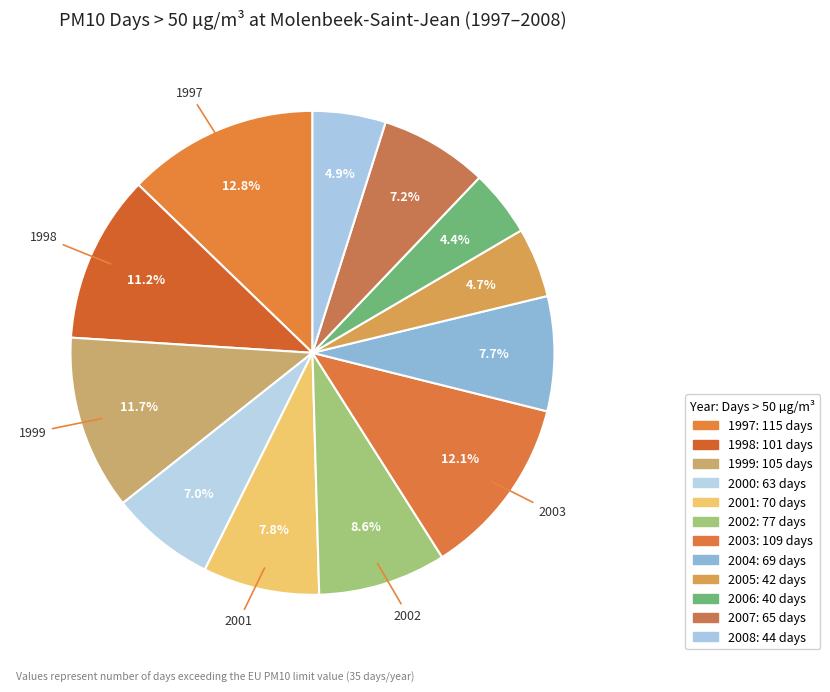

What percentage do 1997 and 2008 together represent?

17.7%